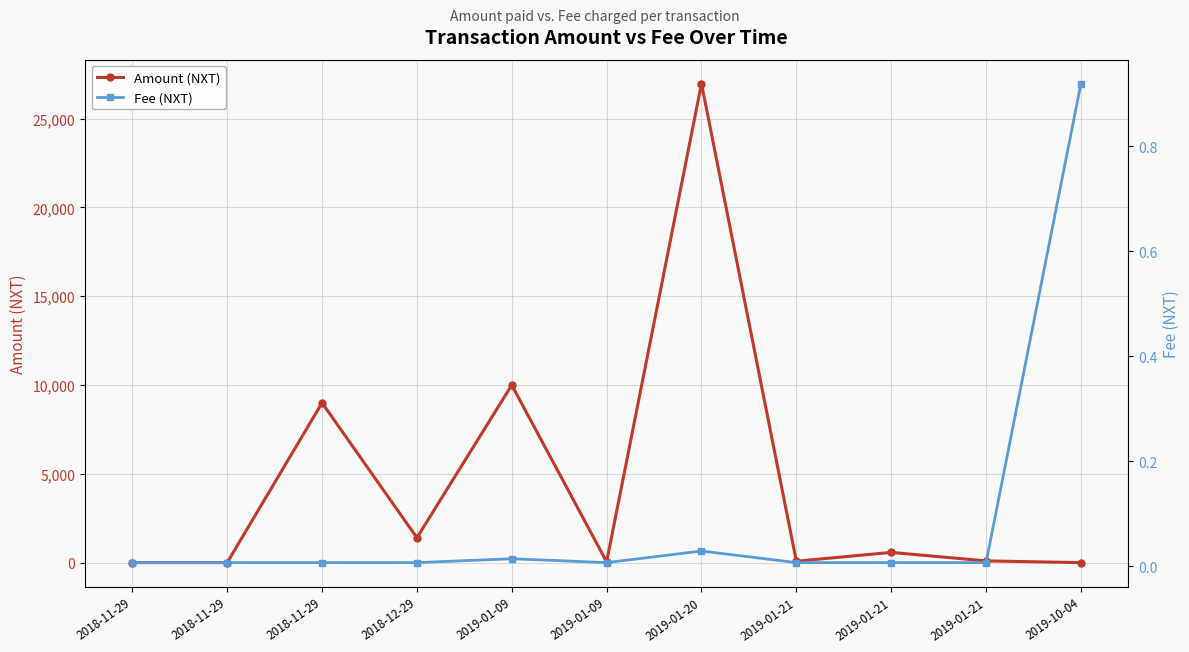

What value does the Amount (NXT) series have at 2018-11-29?

2.0